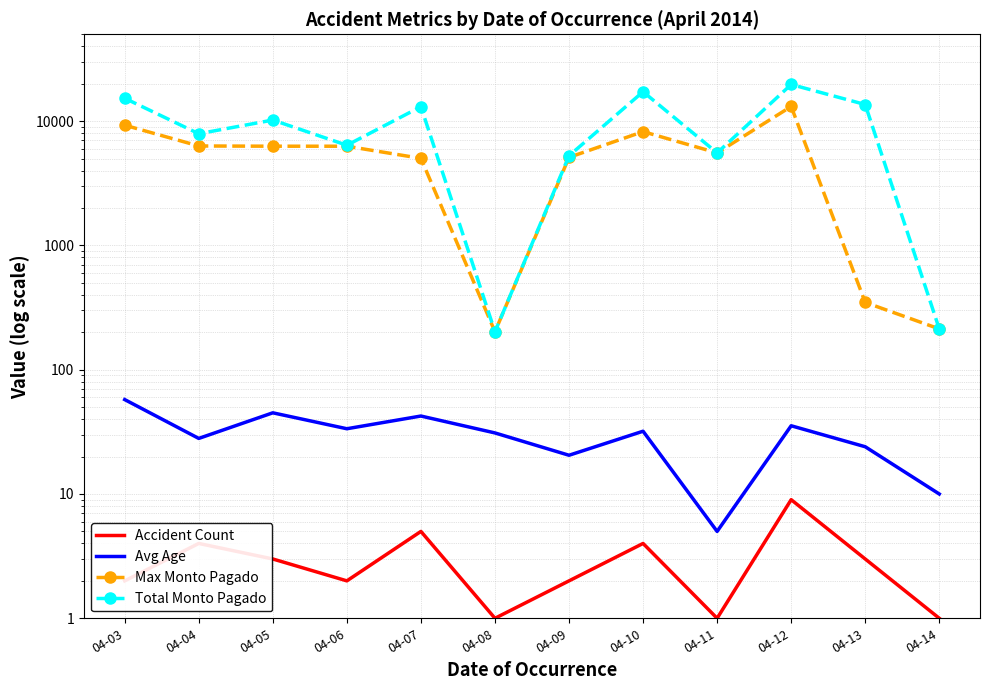

What is the sum of the Max Monto Pagado values at 04-11 and 04-04?

11866.8